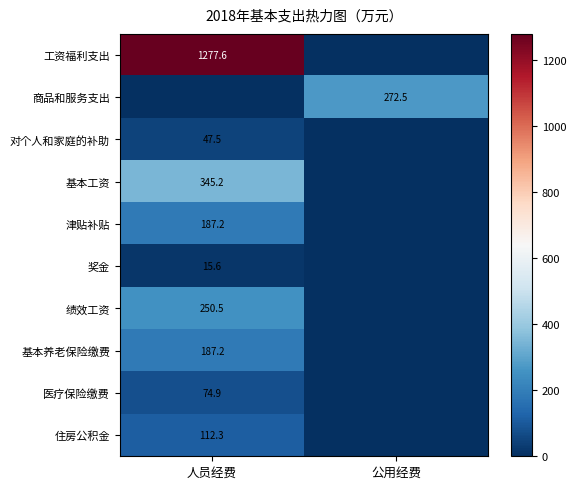

What is the spread (max minus min) of values at 人员经费?

1277.6